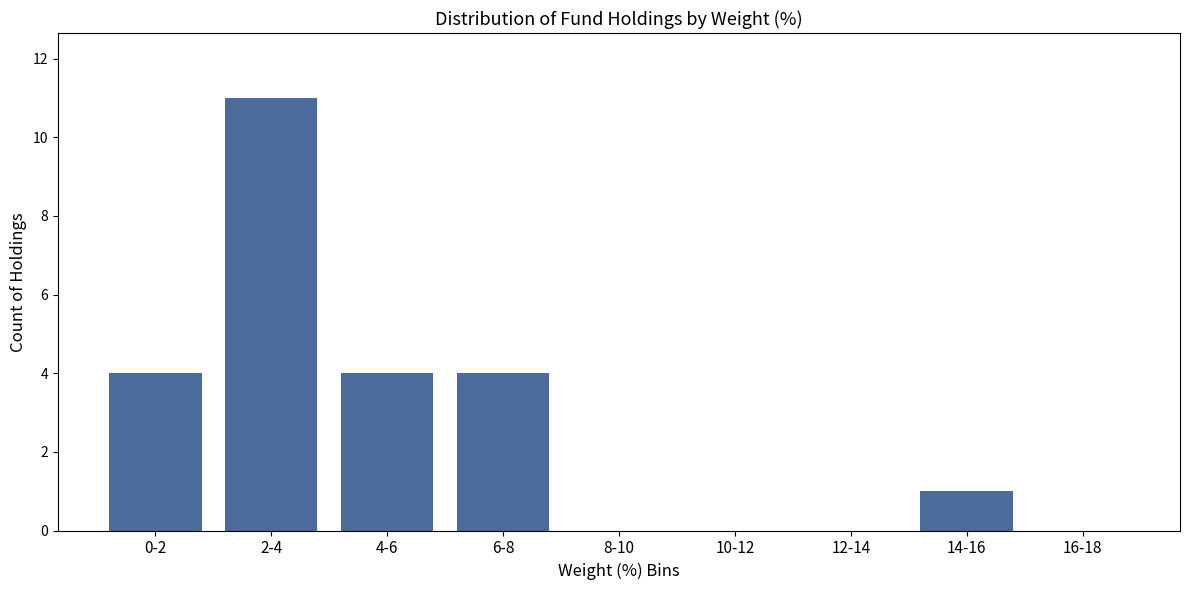

Reading left to right, transcribe all the data shown in this chart.

0-2=4	2-4=11	4-6=4	6-8=4	8-10=0	10-12=0	12-14=0	14-16=1	16-18=0